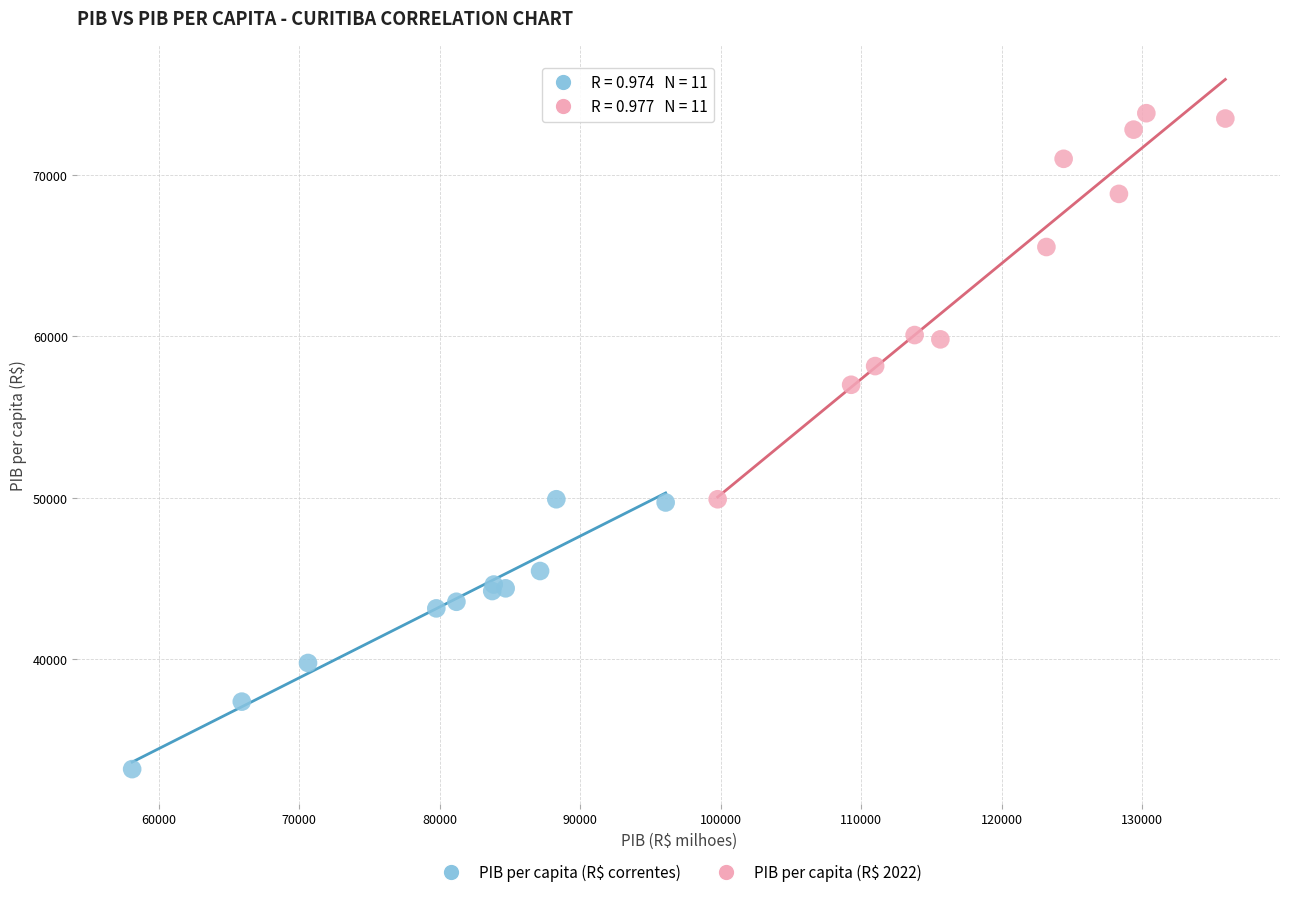

Which series reaches the maximum Y coordinate?

PIB per capita (R$ 2022)